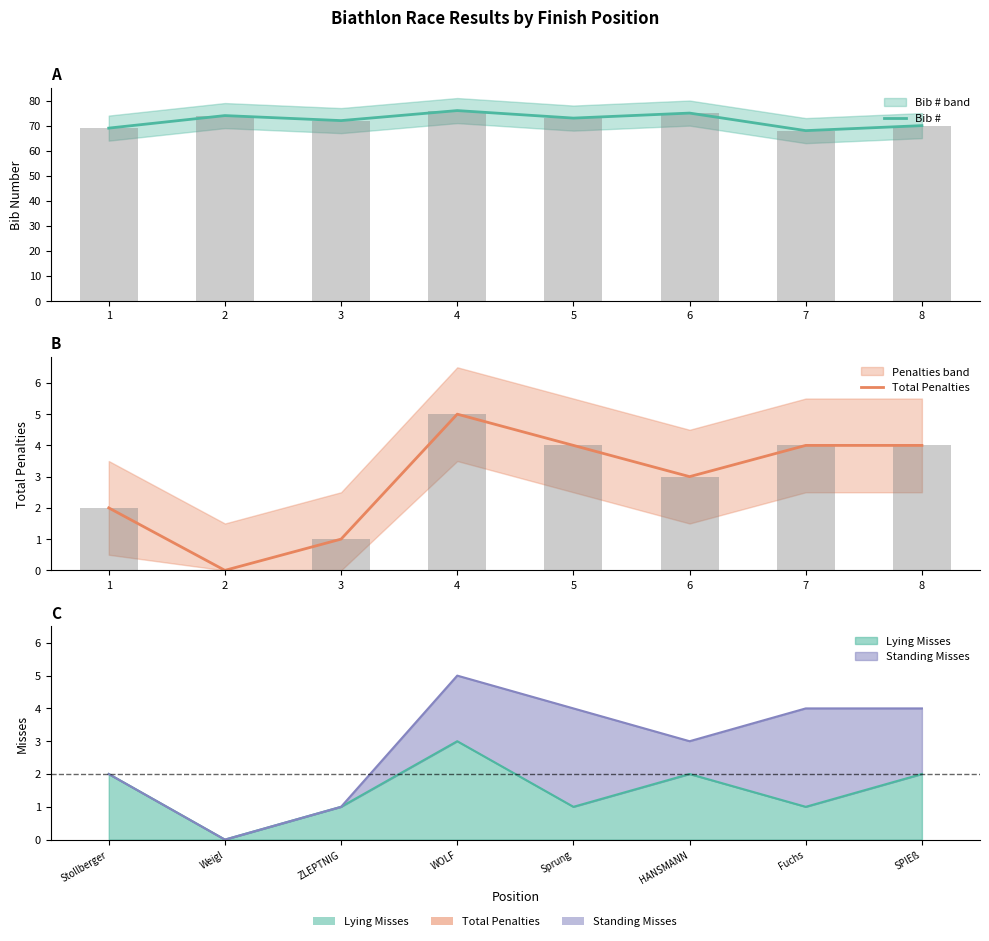

List the labels in order of Bib # value, smallest first.

7, 1, 8, 3, 5, 2, 6, 4